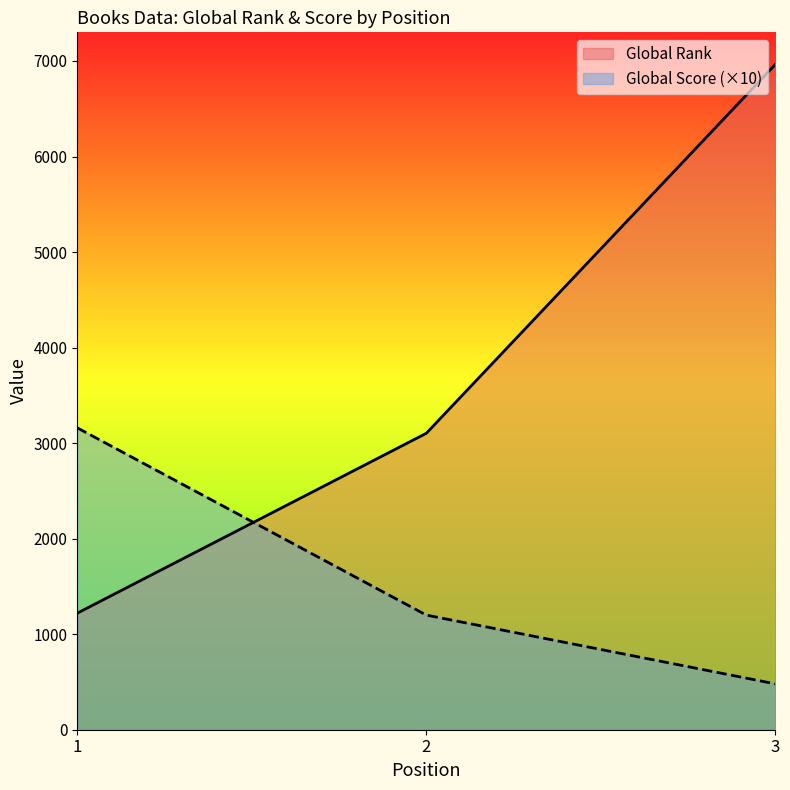

How many series are shown in this chart?

2